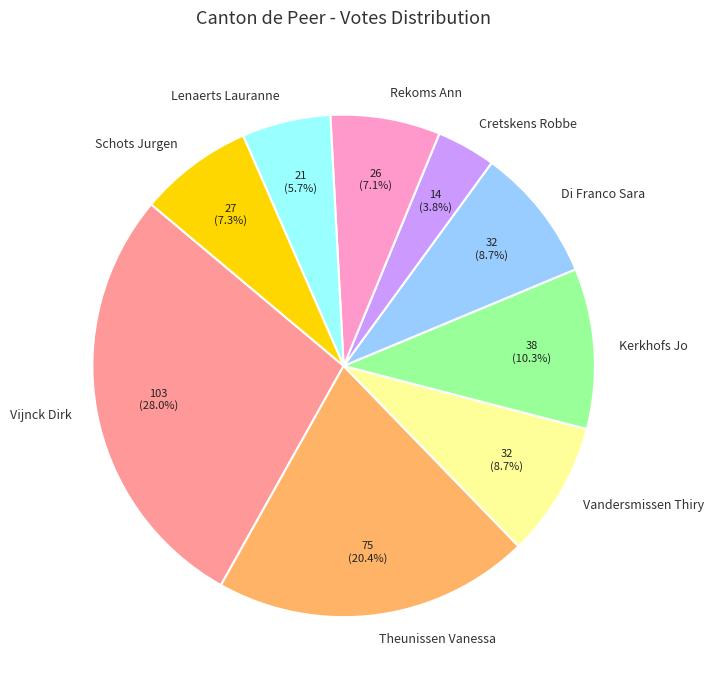

What is the largest slice in the pie chart?

Vijnck Dirk